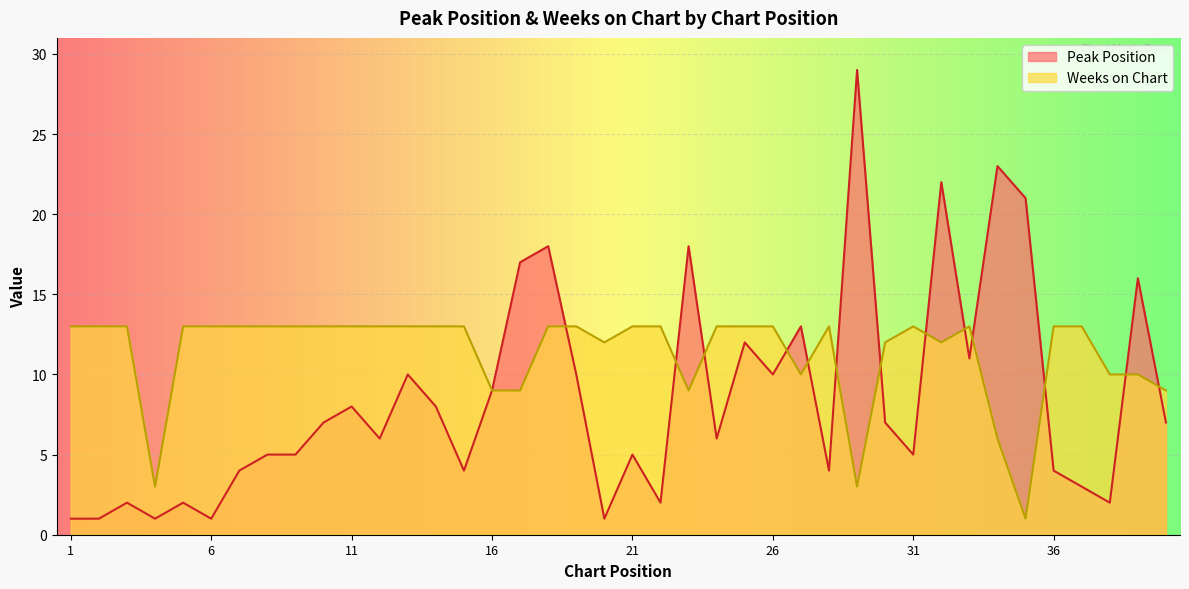

At how many categories does at least one series exceed 20?

4